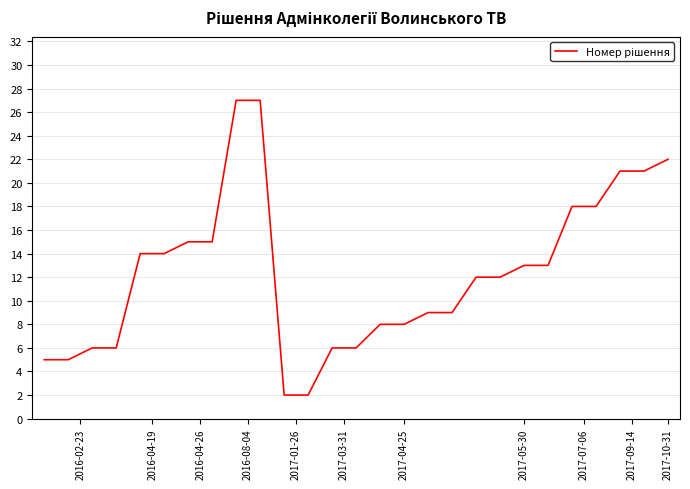

What is the difference between the maximum and minimum values?

25